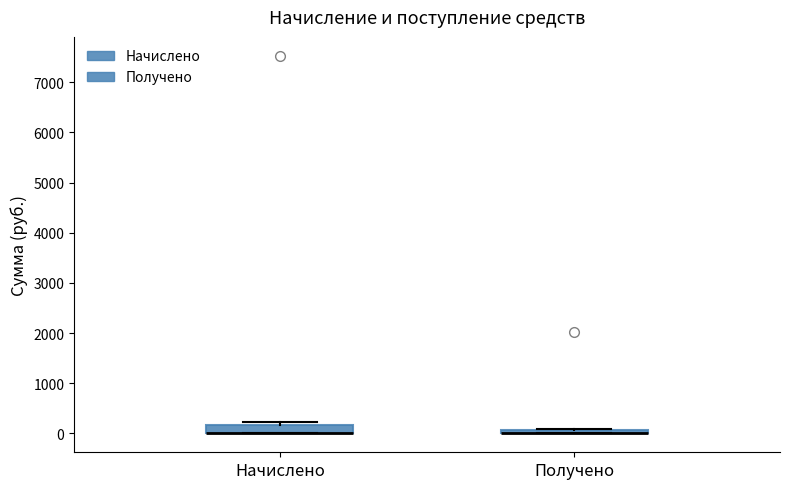

Comparing the boxes themselves (not the whiskers), which one is the tallest?

Начислено